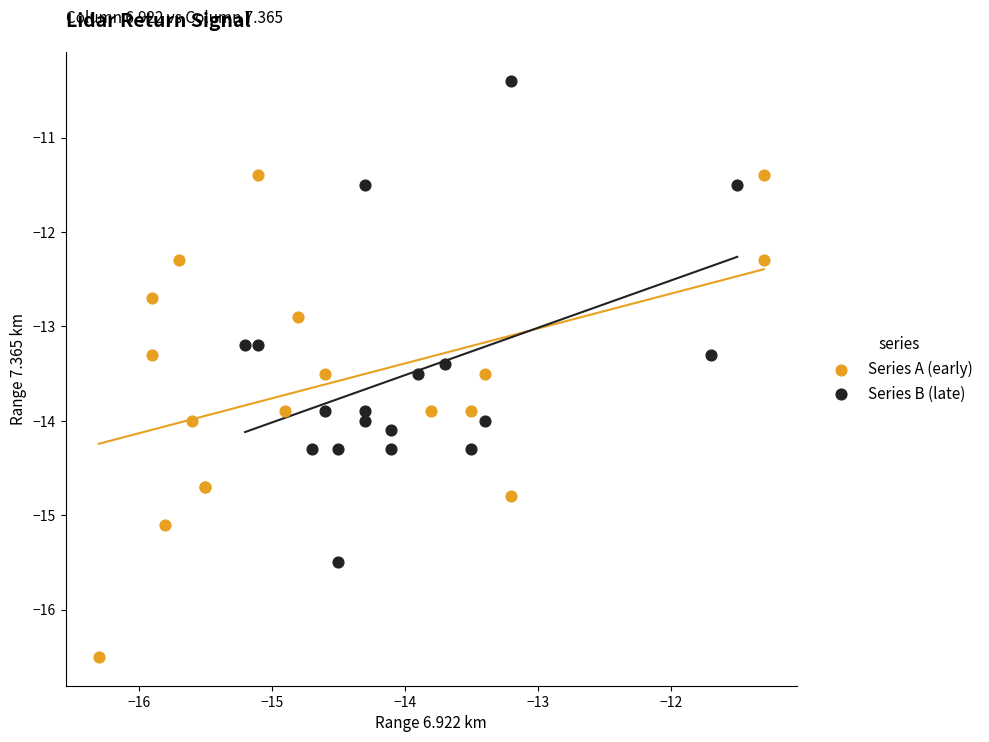

Which series contains the lowest Y value?

Series A (early)